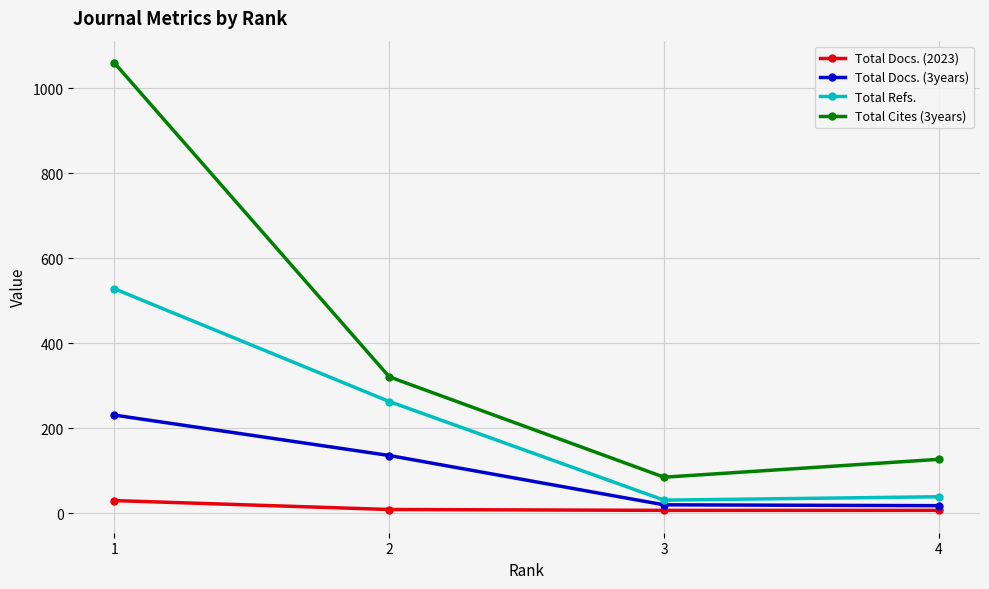

At how many categories does at least one series exceed 254?

2